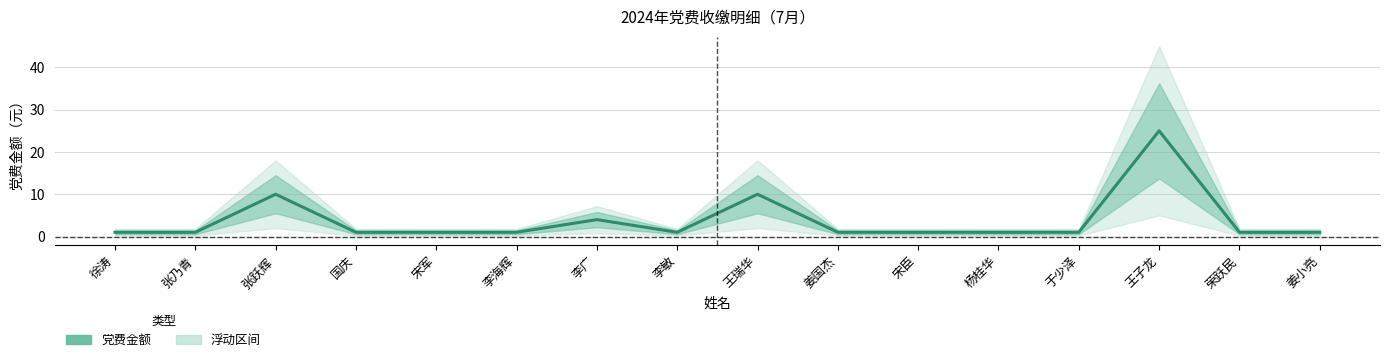

How many lines are shown in the chart?

1